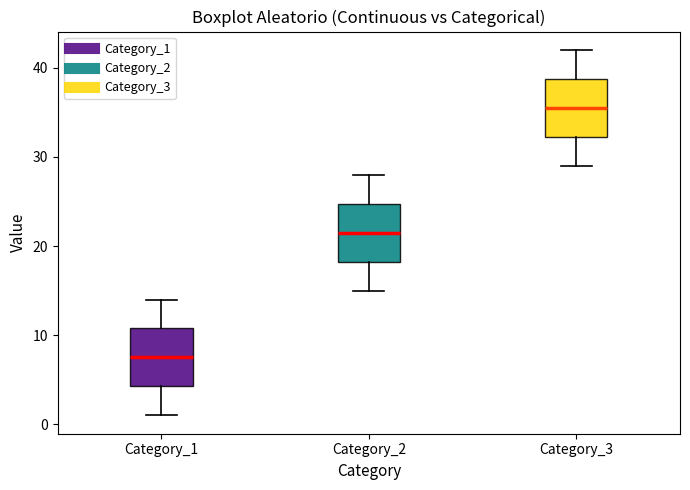

Which box has the lowest median line?

Category_1